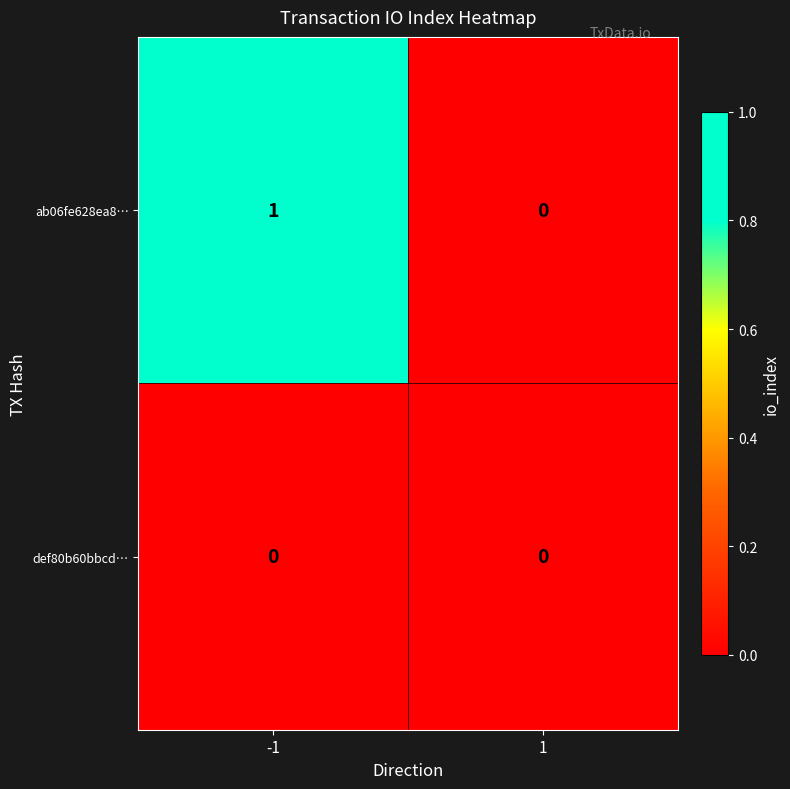

Rank the series by their average value, from highest to lowest.

ab06fe628ea8…, def80b60bbcd…